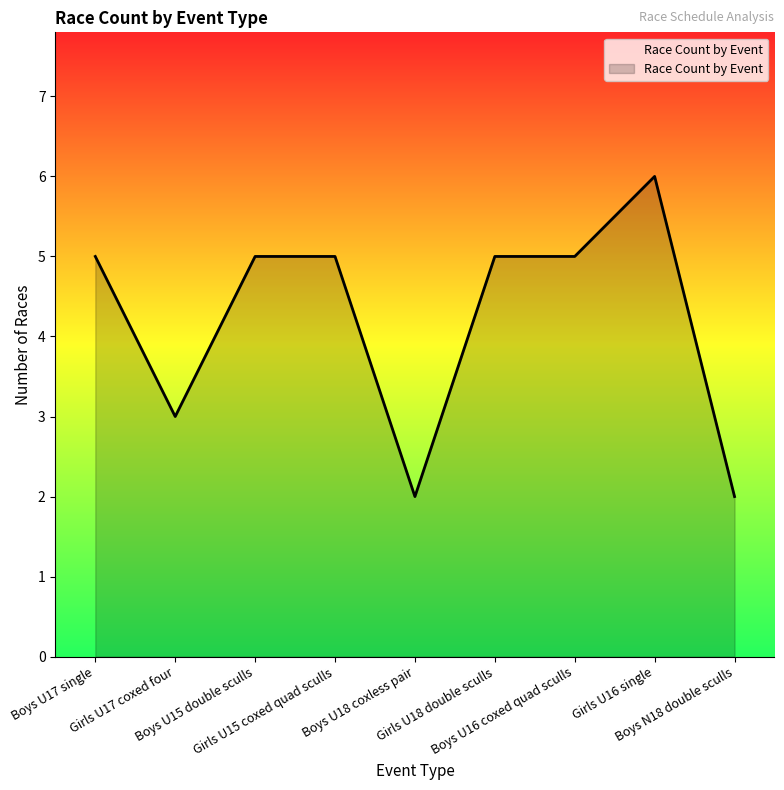

What is the maximum value shown in the chart?

6